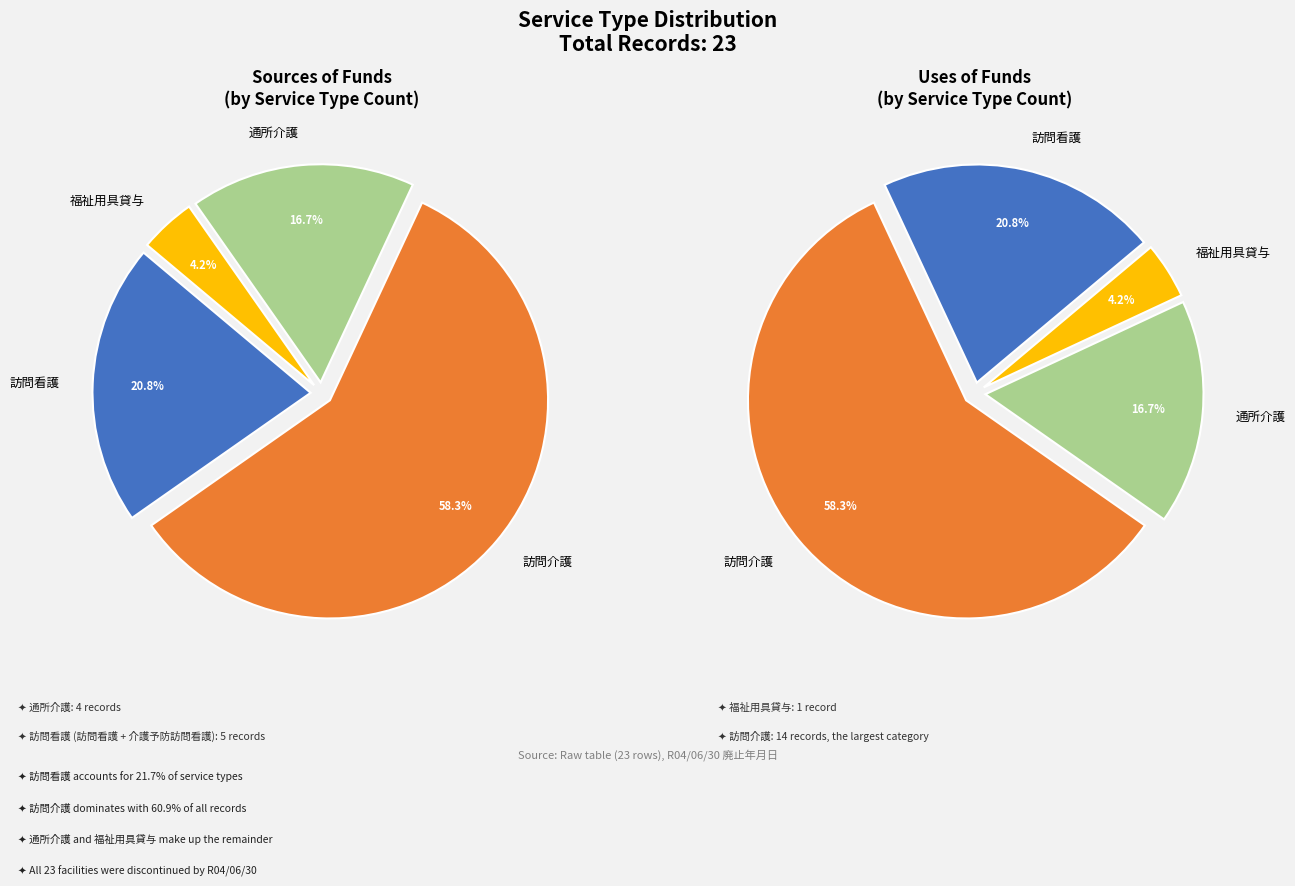

Rank the categories by value from highest to lowest.

訪問介護, 訪問看護, 通所介護, 福祉用具貸与